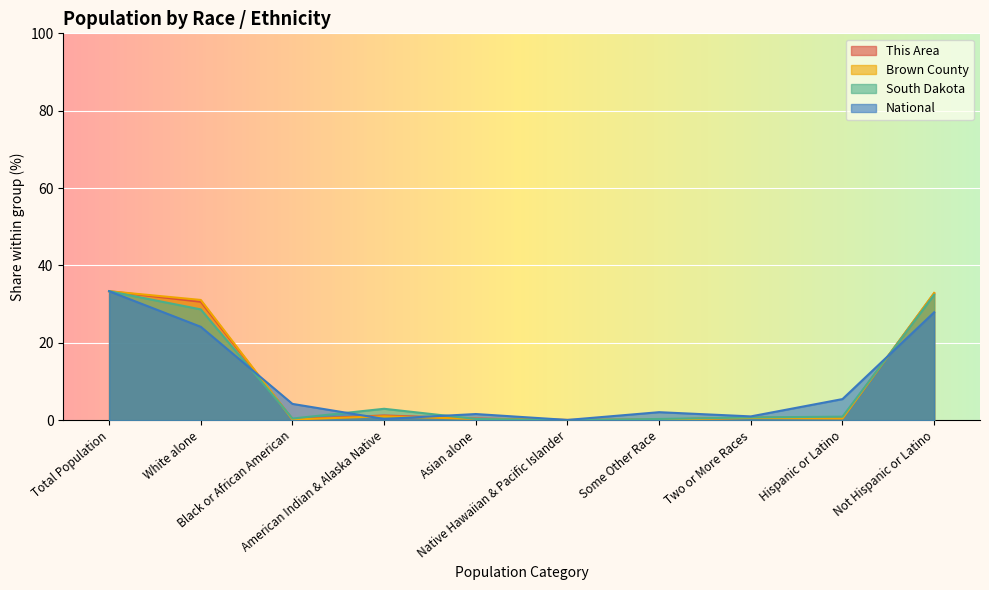

What is the label of the 1st point from the right?

Not Hispanic or Latino